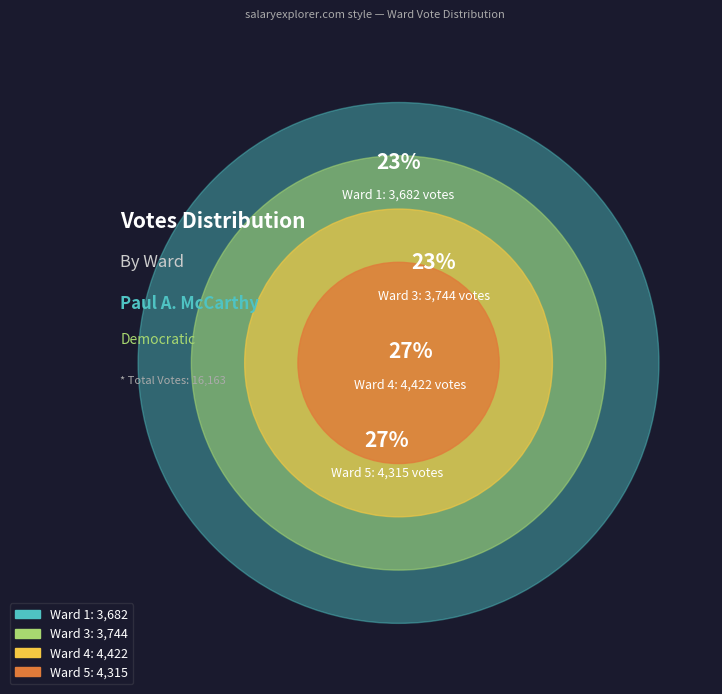

Count the number of slices in the pie.

4